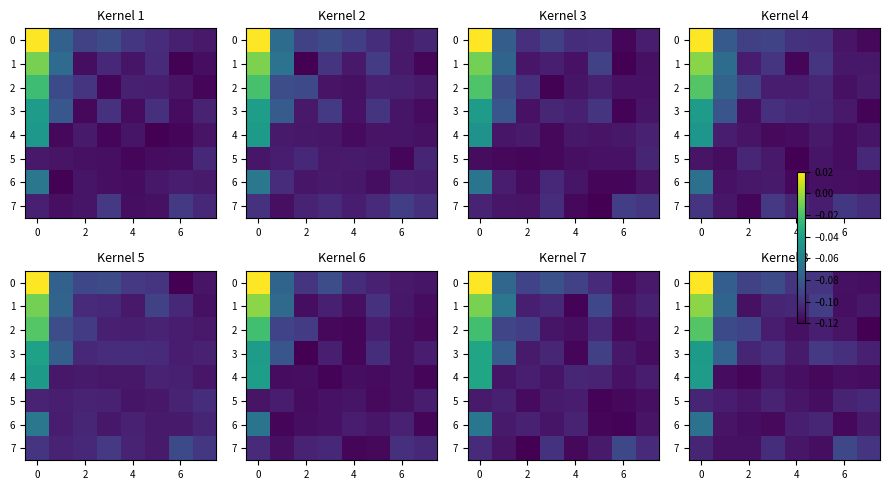

What value does the 0 series have at 2?

-0.1